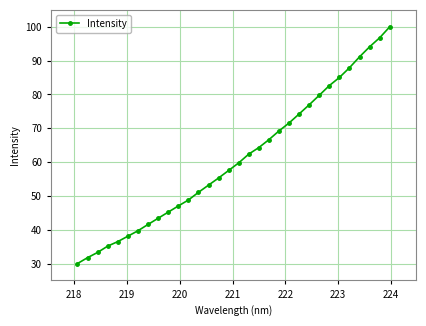

What is the minimum value shown in the chart?

30.0